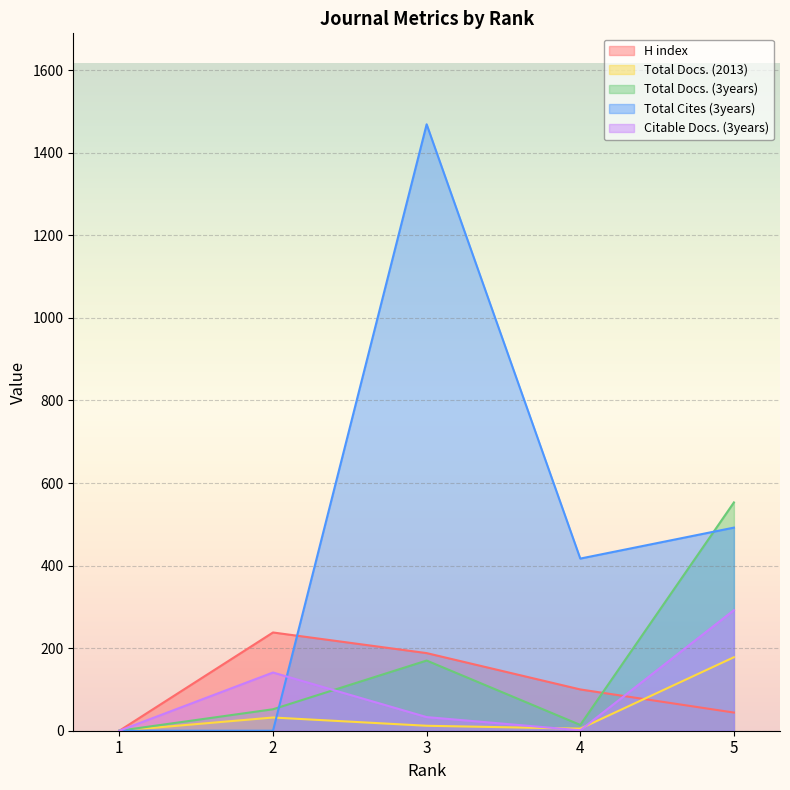

Reading left to right, what are all the values shown in this chart?

H index: 0	238	188	100	44
Total Docs. (2013): 0	32	12	5	178
Total Docs. (3years): 0	52	170	14	553
Total Cites (3years): 0	0	1469	417	492
Citable Docs. (3years): 0	141	33	1	292